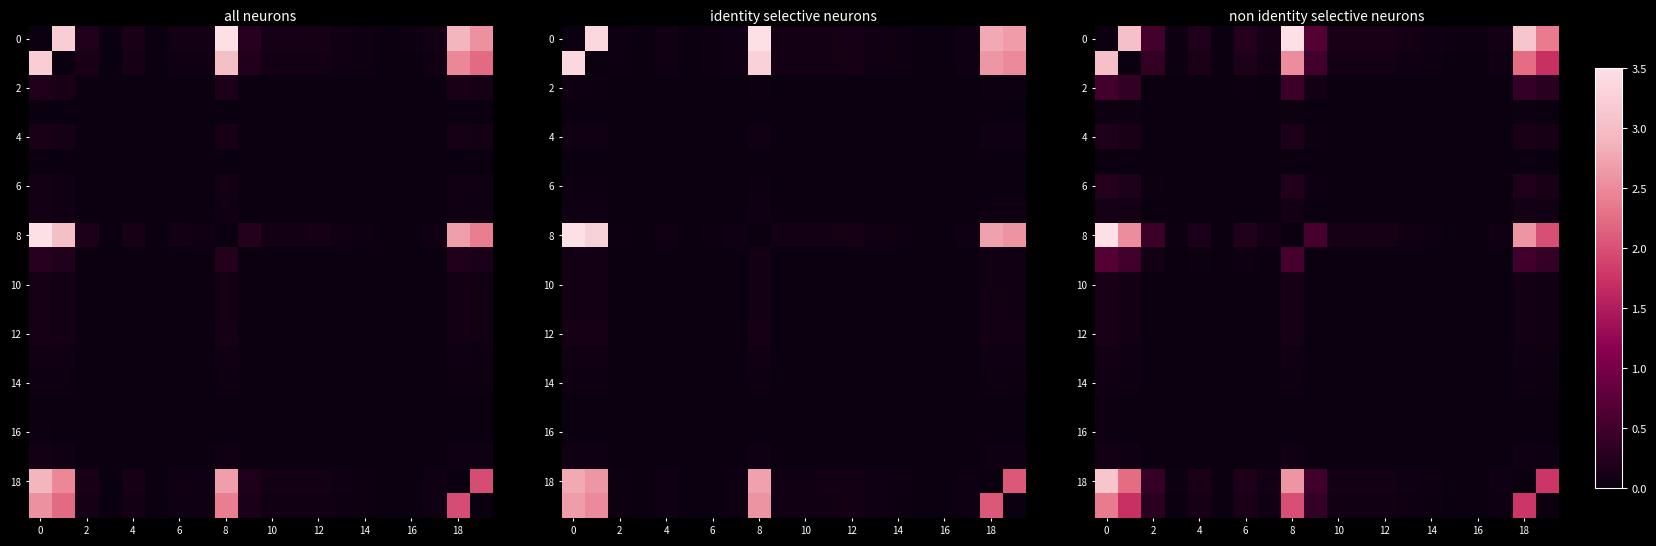

What is the total value across all series at 11?

0.6